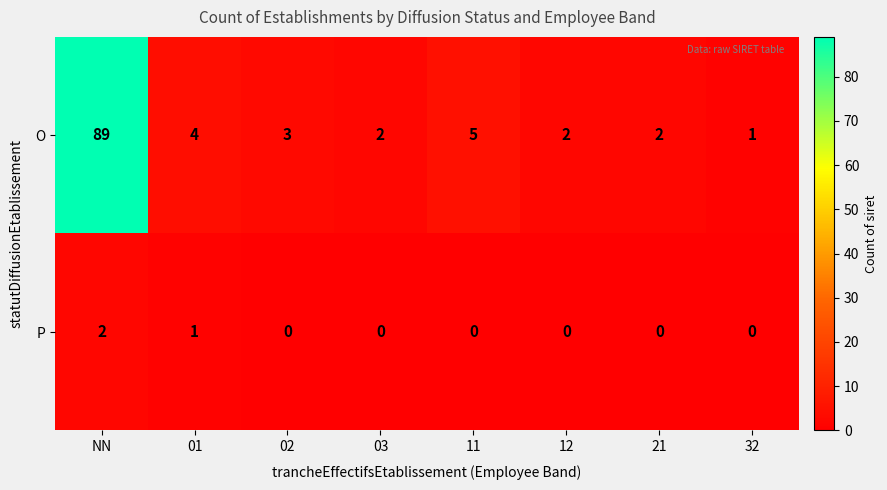

What is the average value of the O series?

14